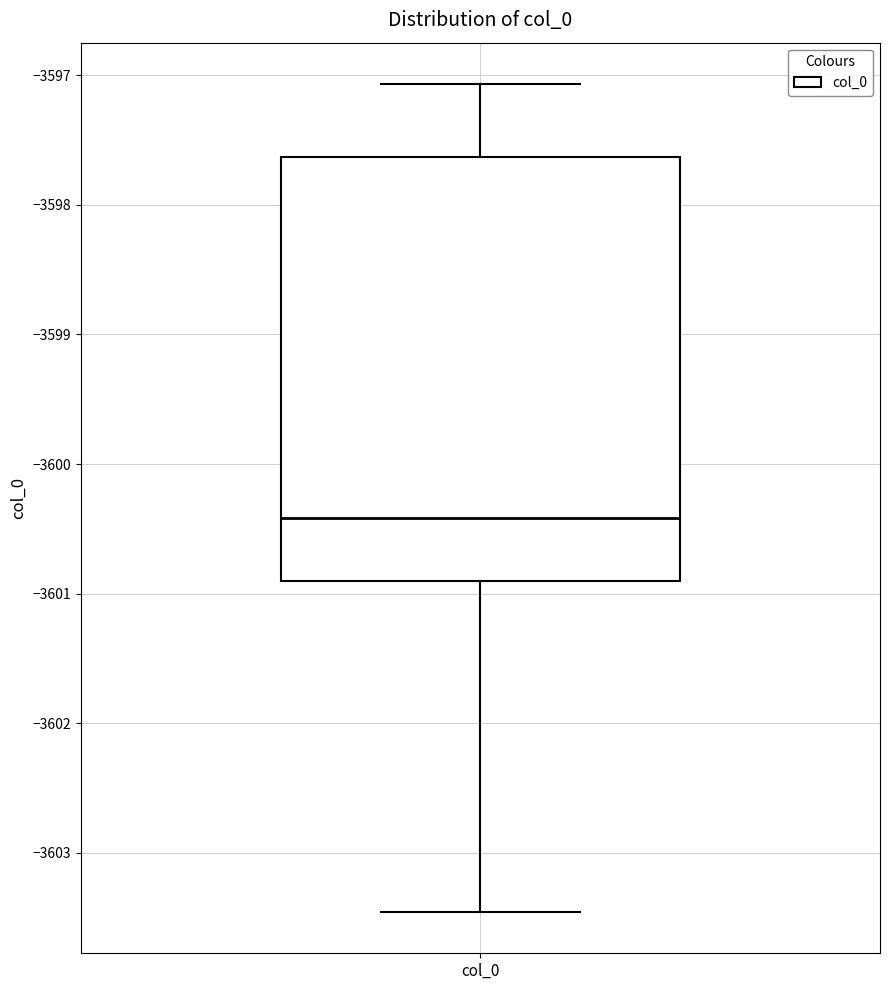

Where does the upper whisker of the box for col_0 end on the y-axis? The values are not printed on the chart, so give them approximately, as read against the axis.

-3597.1